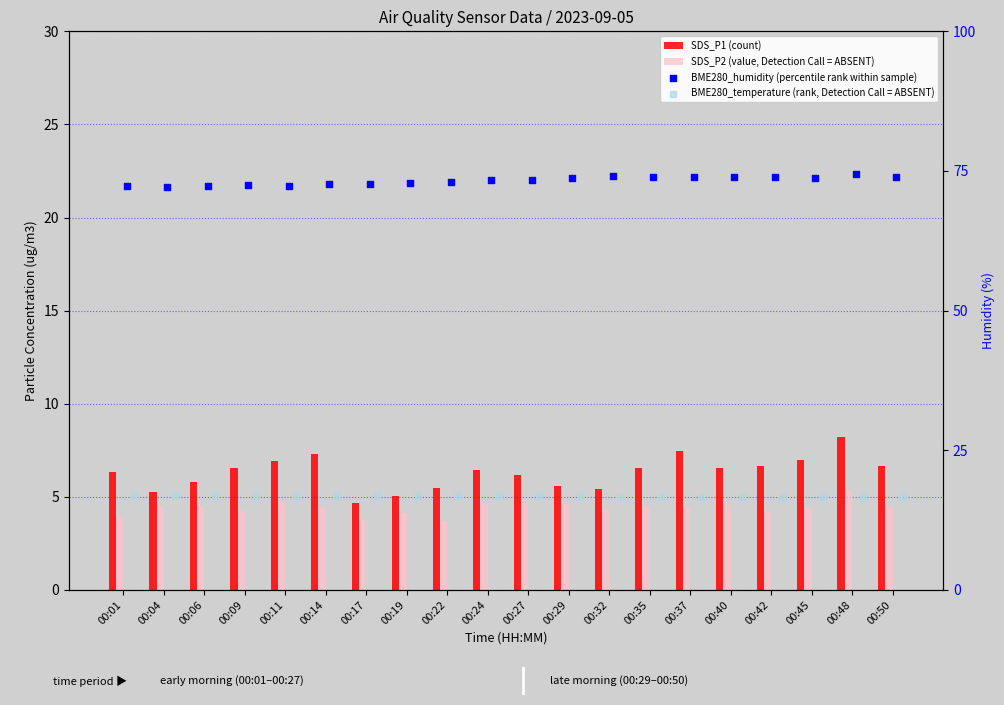

Which series has the largest total across all categories?

BME280_humidity (percentile rank within sample)